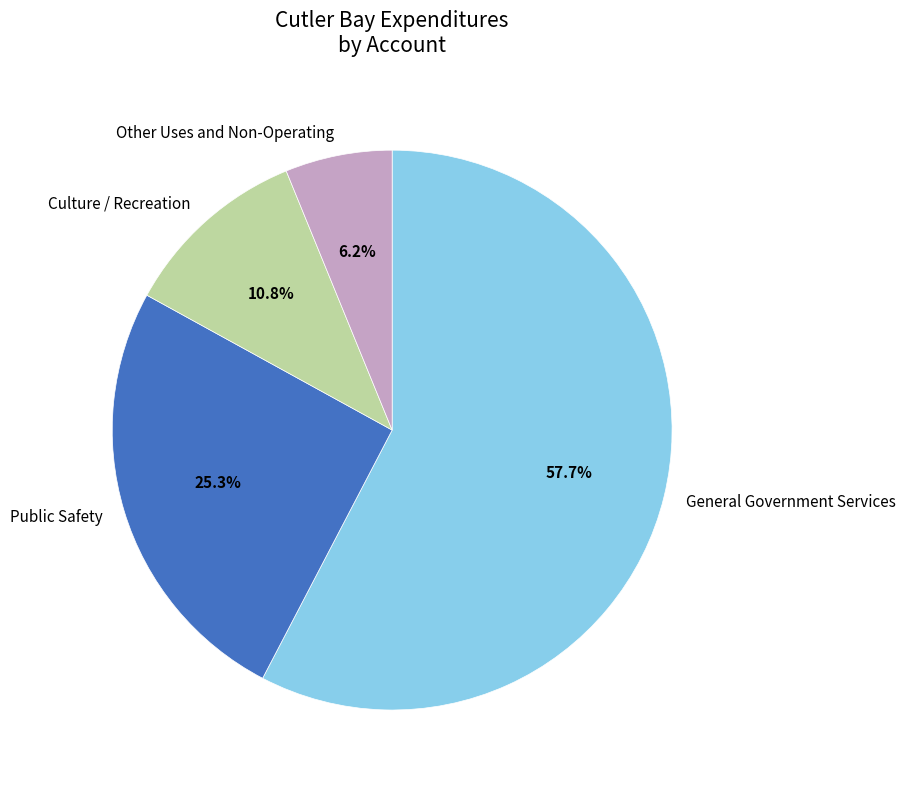

To the nearest percent, what is the difference between the Public Safety and General Government Services slice percentages?

32%